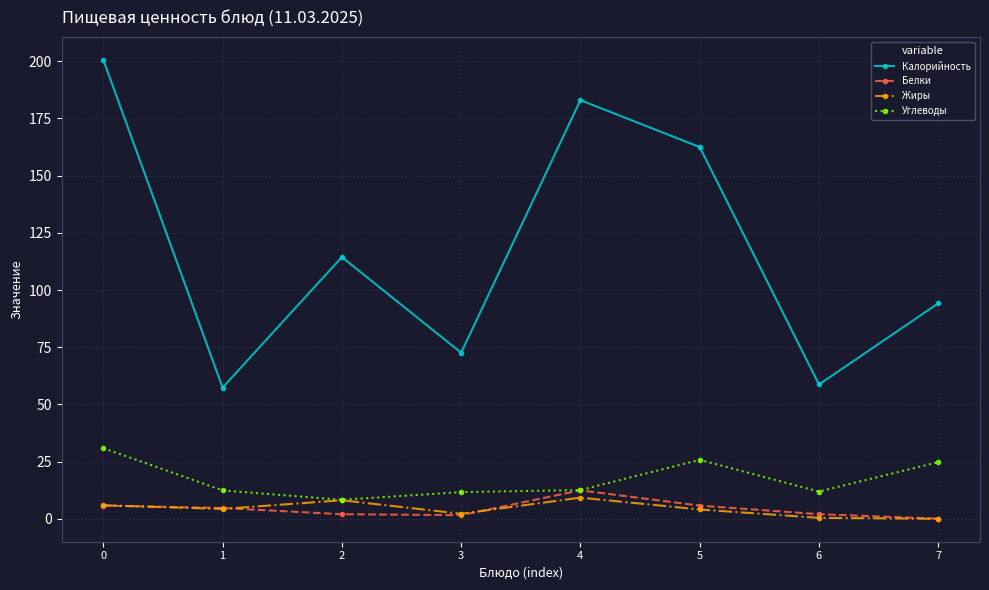

What is the value of the Углеводы point at the 6th from the left?

25.8